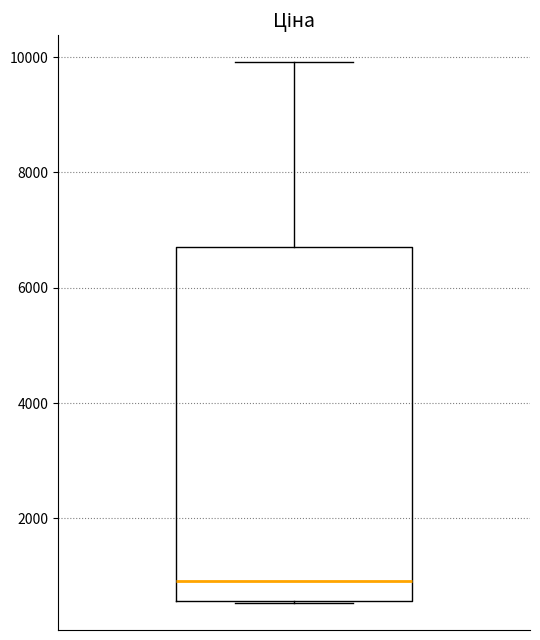

Transcribe this box plot: give where the median line is, the range the box spans, and where the two whiskers end, as read against the y-axis. The values are not printed on the chart, so give them approximately, as read against the axis.

median 1000, box 600 to 6800, whiskers 600 to 10000